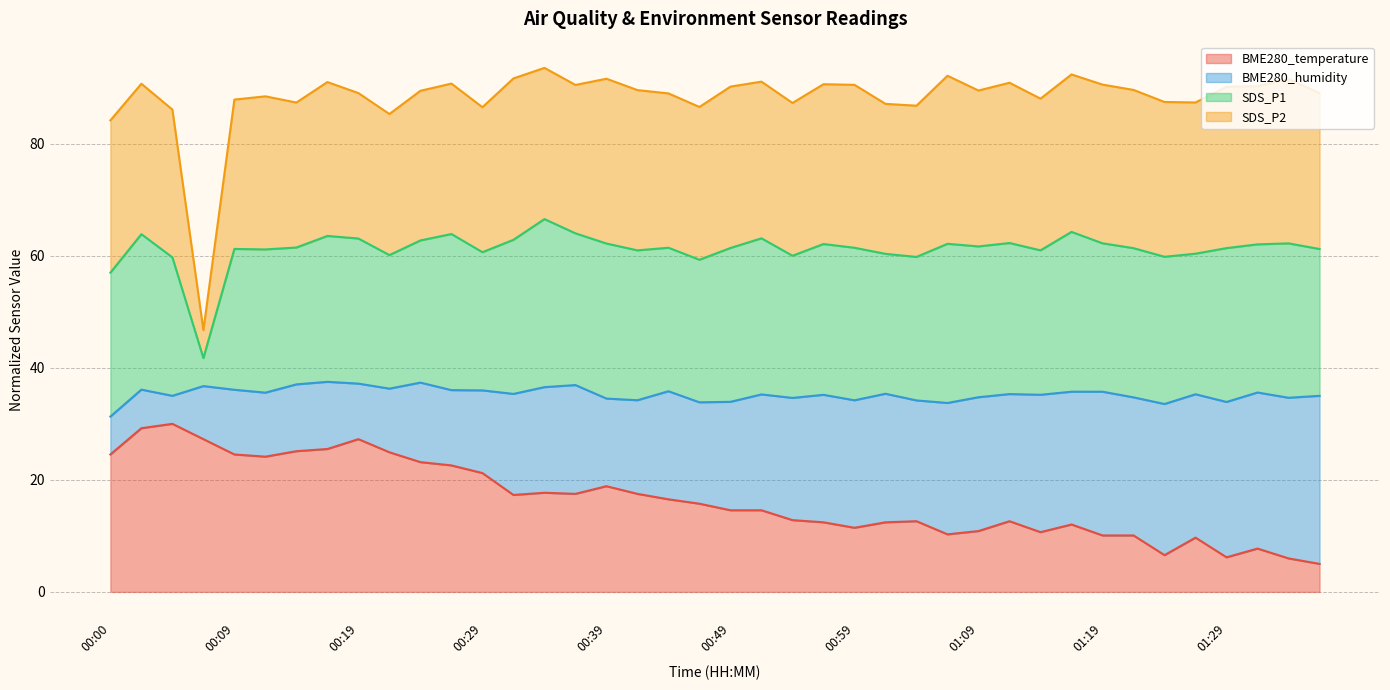

True or false: BME280_temperature has a value of 40.8 at 00:09.

False